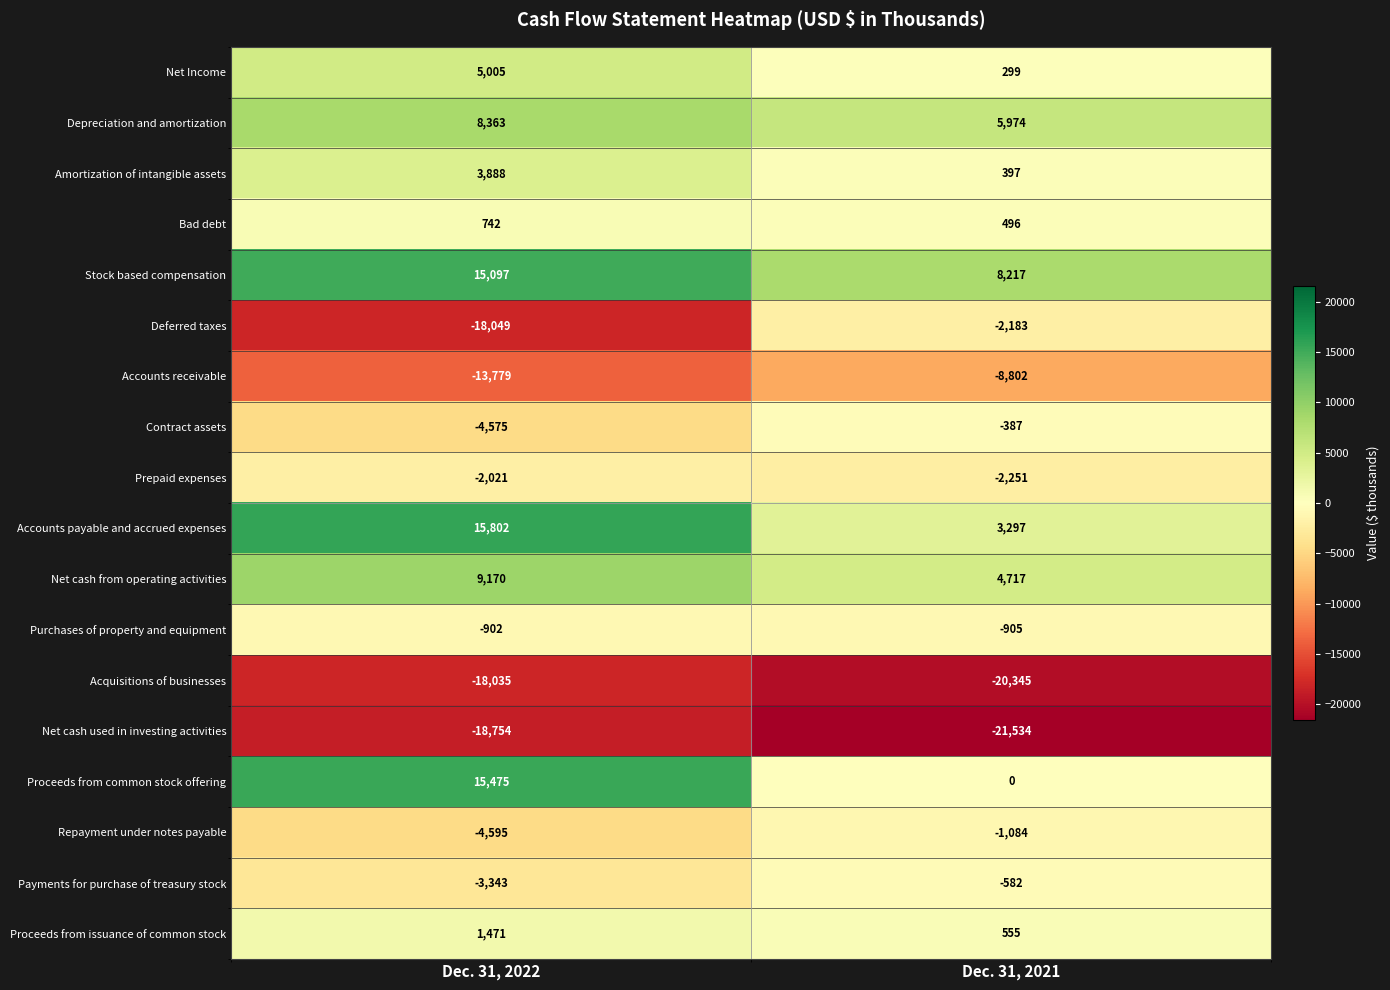

Between Dec. 31, 2022 and Dec. 31, 2021, which series saw the biggest shift?

Deferred taxes